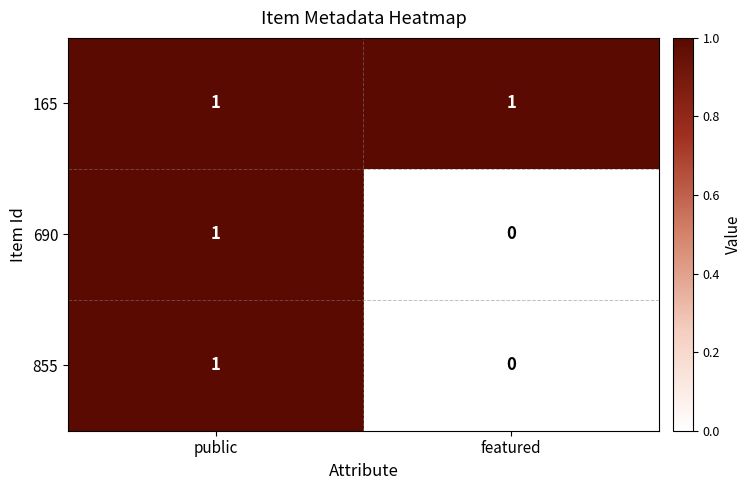

Rank the categories by 855 value from lowest to highest.

featured, public